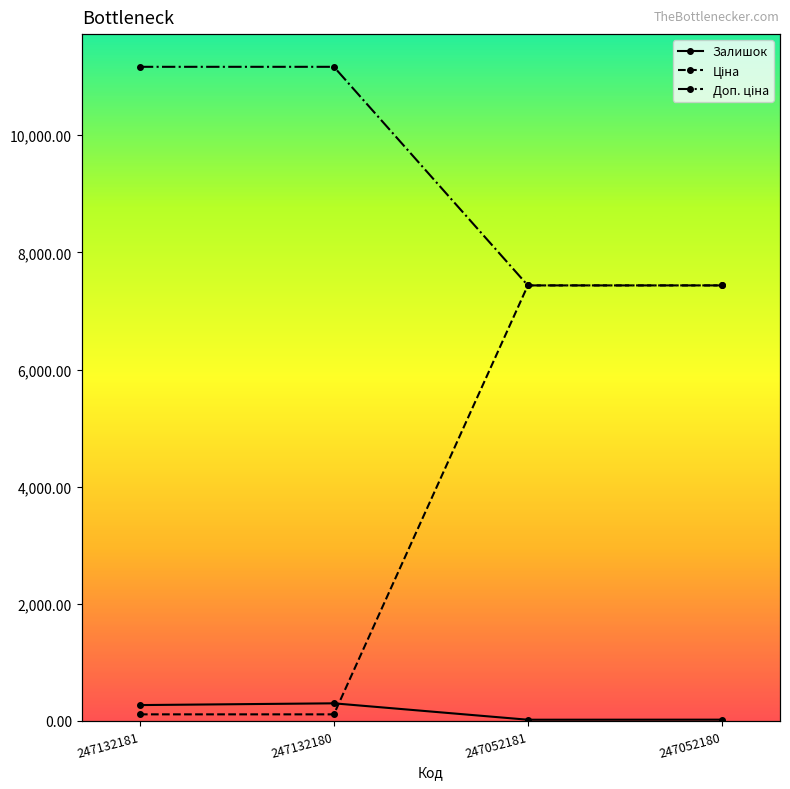

What is the smallest value displayed?

20.0